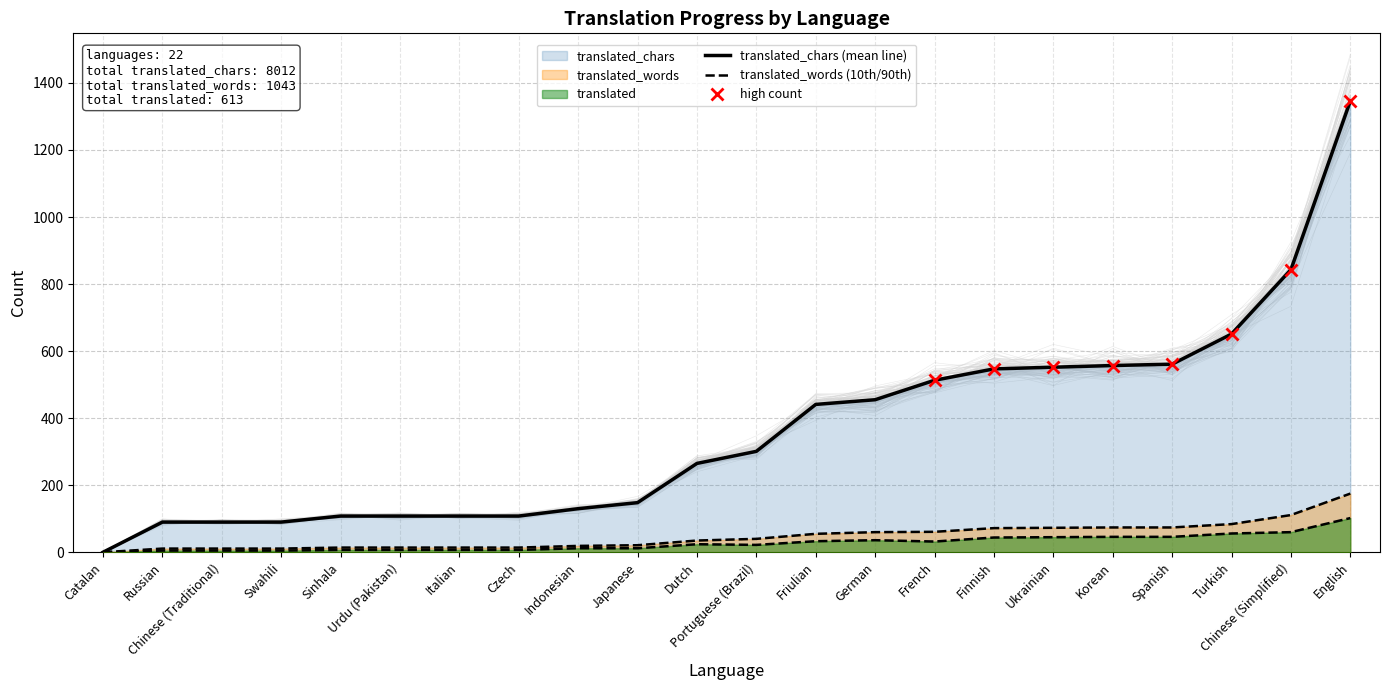

Is it true that translated_words (10th/90th) equals 7 at Dutch?

False